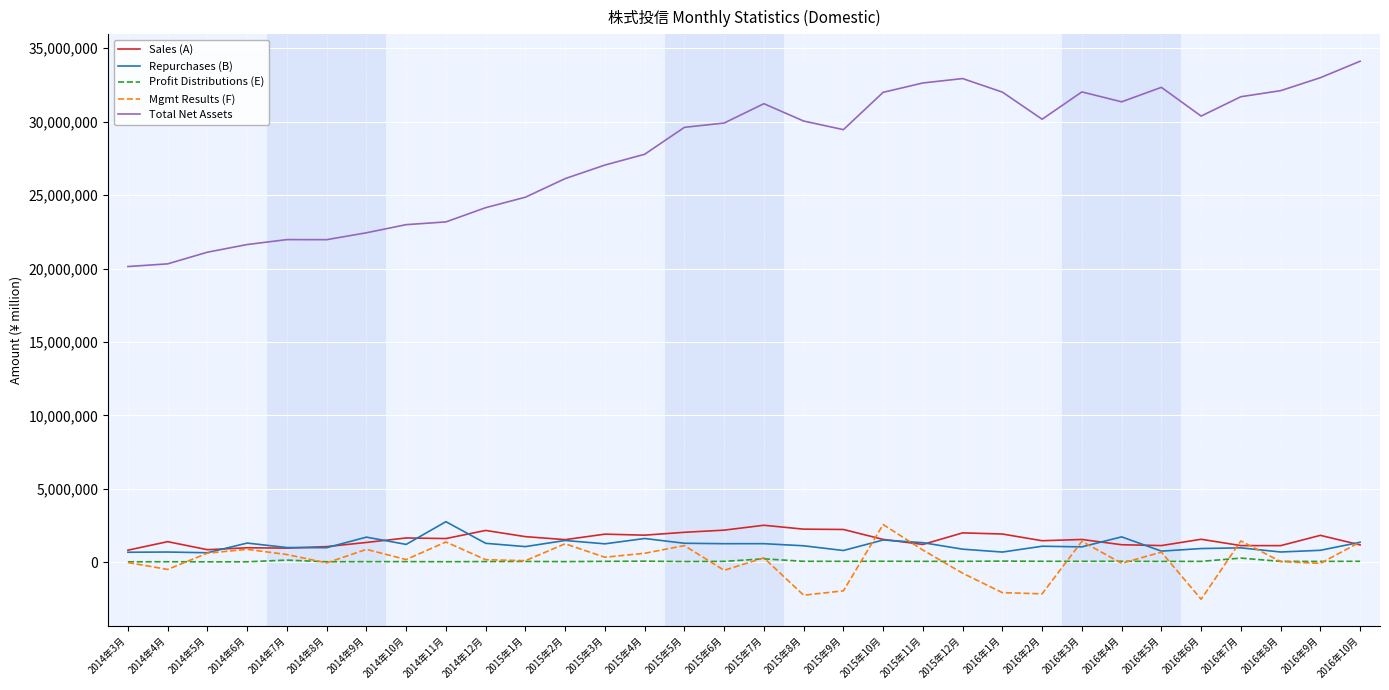

Is the value of Mgmt Results (F) at 2014年12月 greater than the value of Total Net Assets at 2015年4月?

No